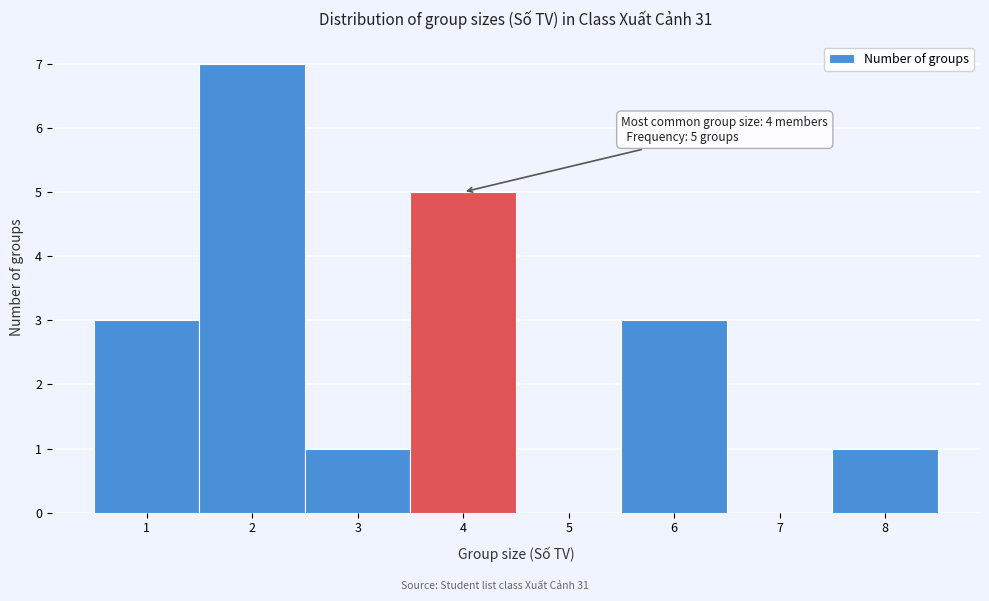

Which range on the x-axis has the tallest bar?

1.5 to 2.5